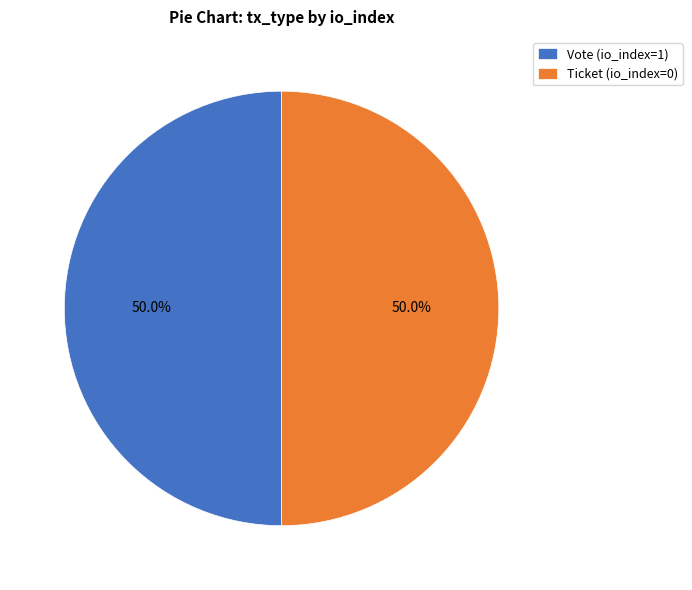

What percentage do Vote (io_index=1) and Ticket (io_index=0) together represent?

100.0%